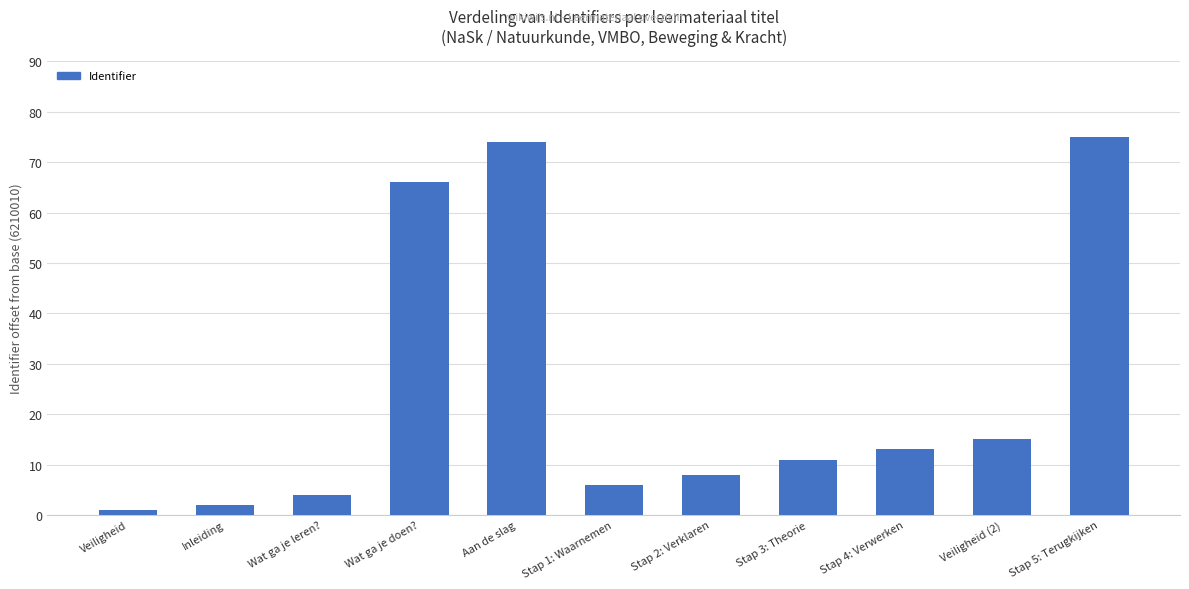

Which category has the lowest value across all series?

Veiligheid